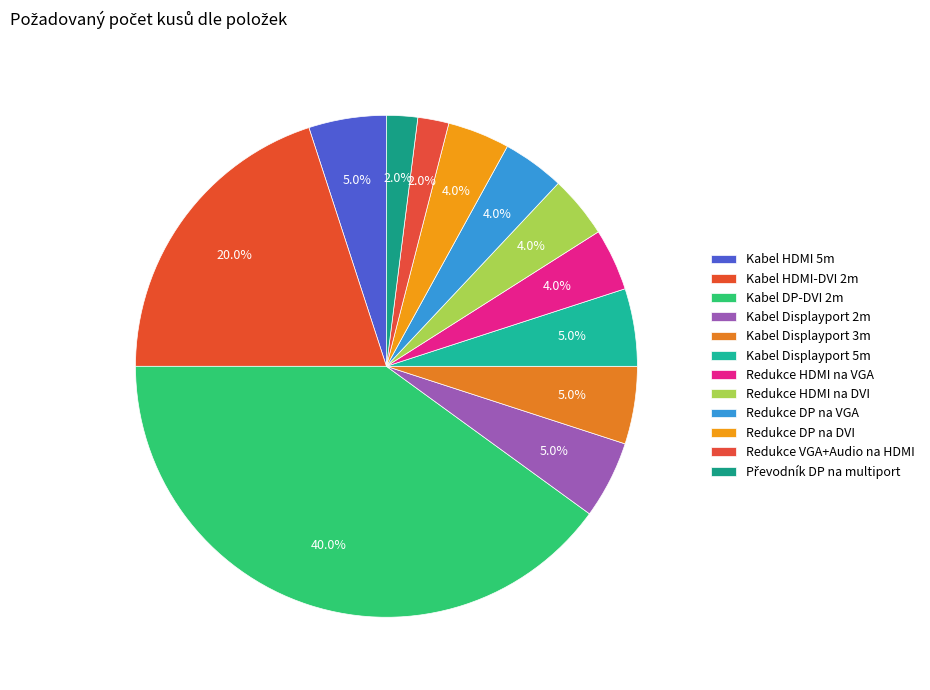

Is Převodník DP na multiport the majority of the pie?

No